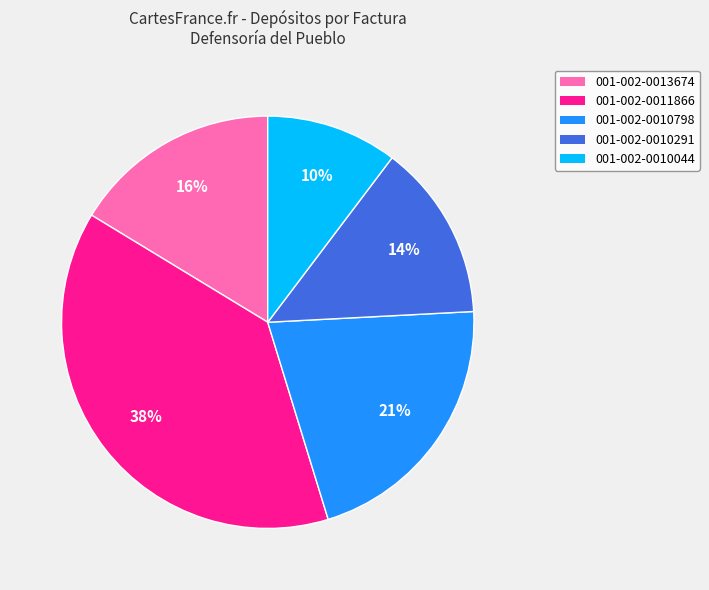

What is the smallest slice in the pie chart?

001-002-0010044